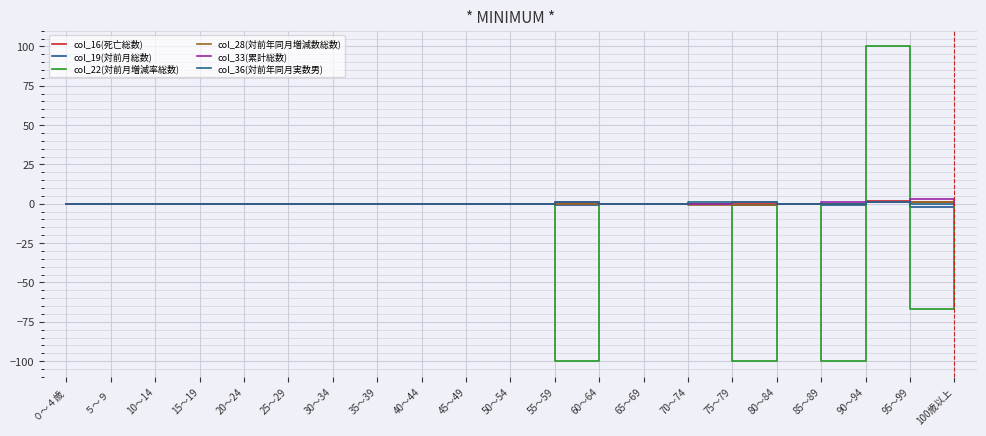

At which category is the sum across all series the highest?

90～94